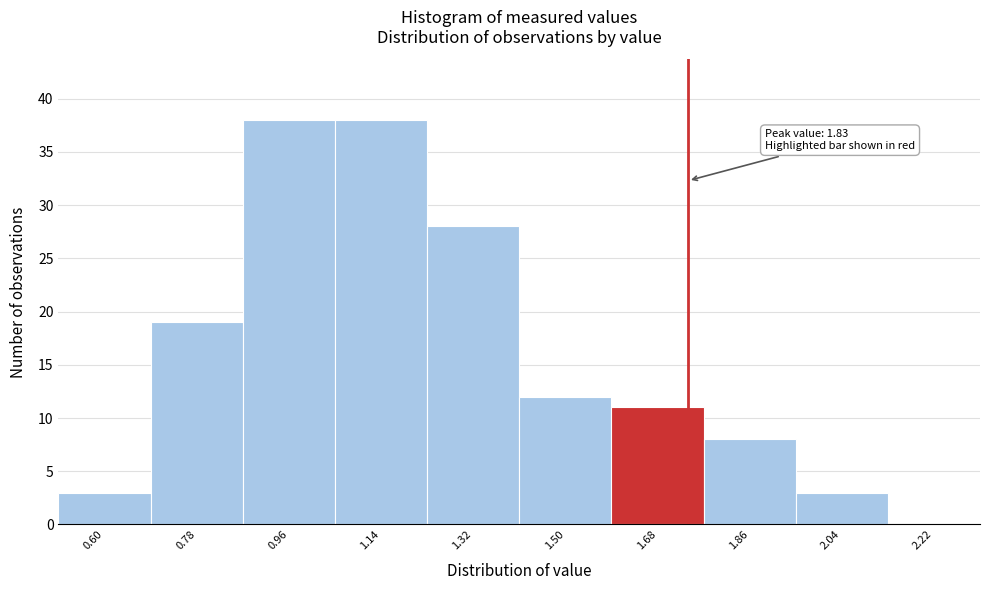

Reading left to right, what are all the values shown in this chart?

0.60=3	0.78=19	0.96=38	1.14=38	1.32=28	1.50=12	1.68=11	1.86=8	2.04=3	2.22=0